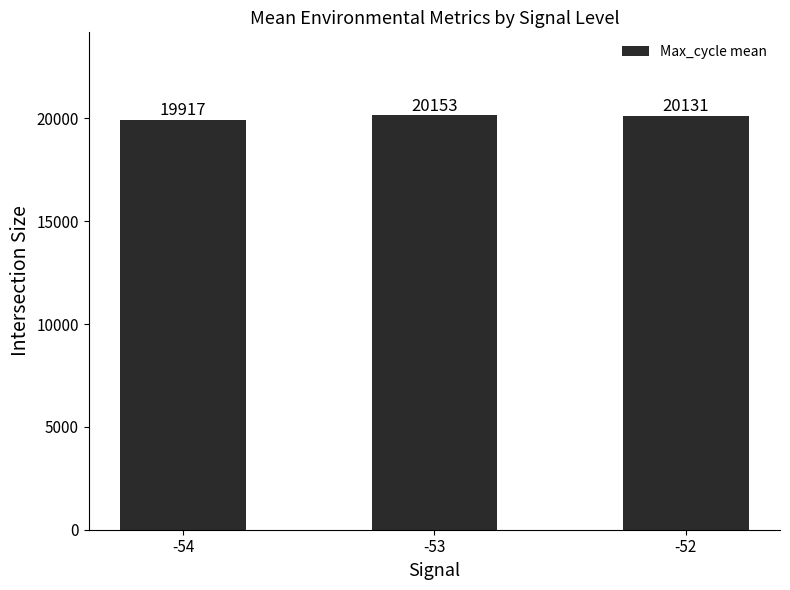

What is the ratio of the value at -54 to the value at -52?

1.0